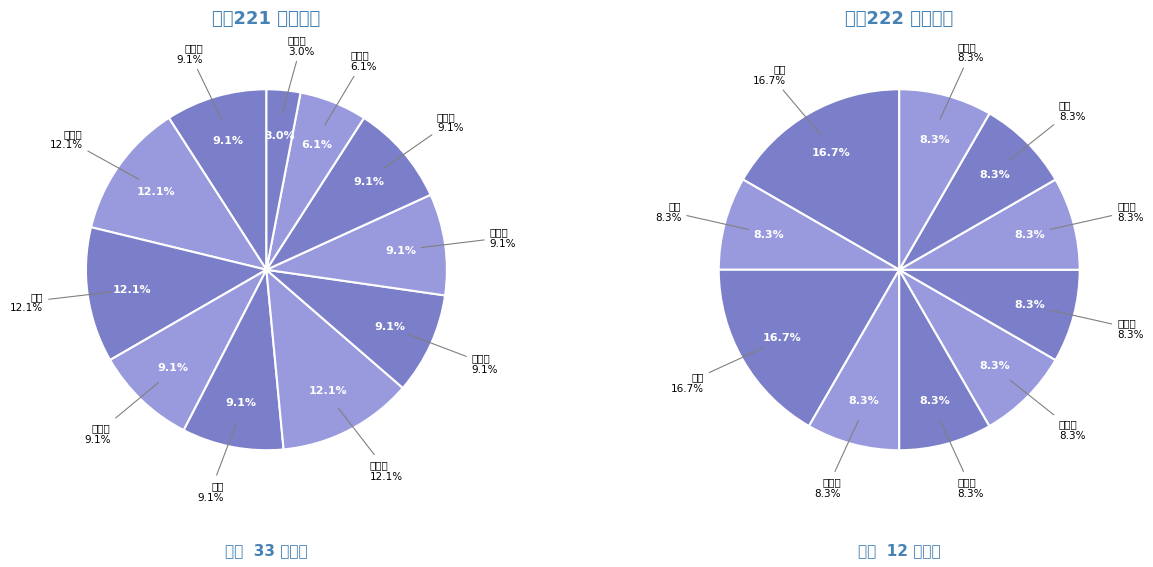

Is 麻建超 the majority of the pie?

No